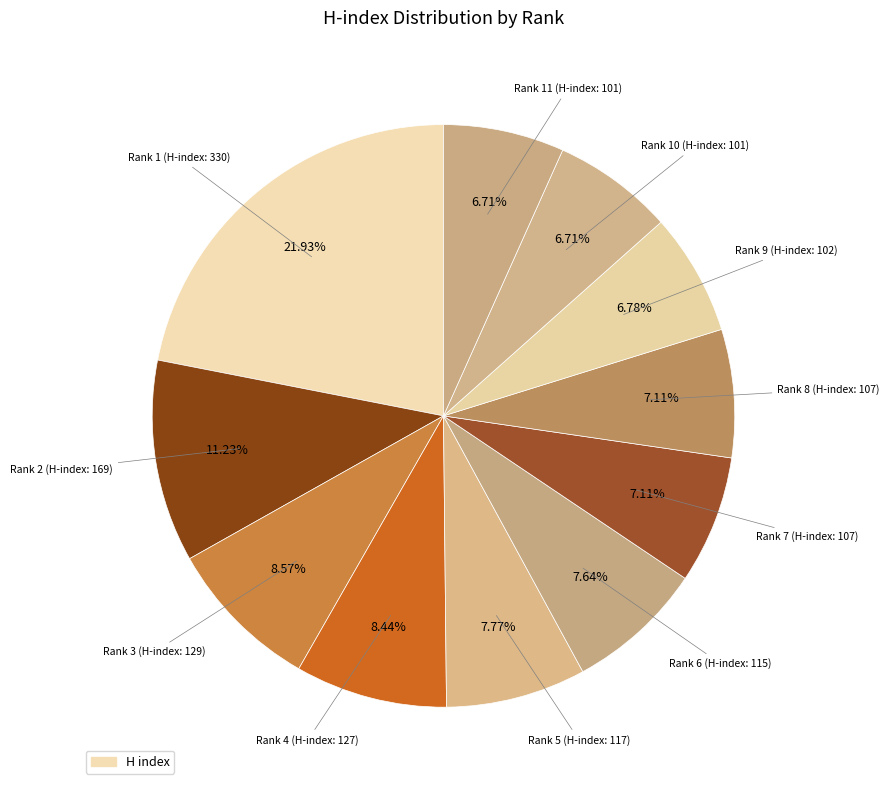

How many slices are in this pie chart?

11